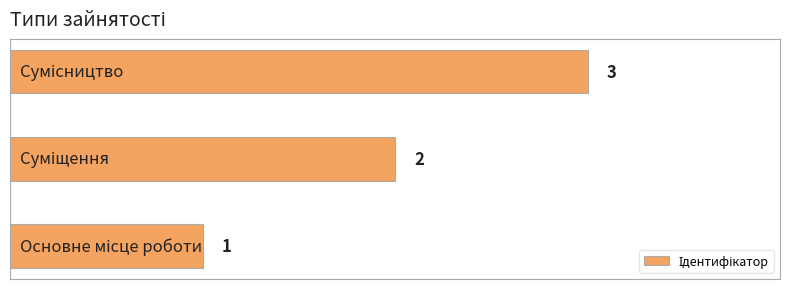

What is the sum of all values?

6